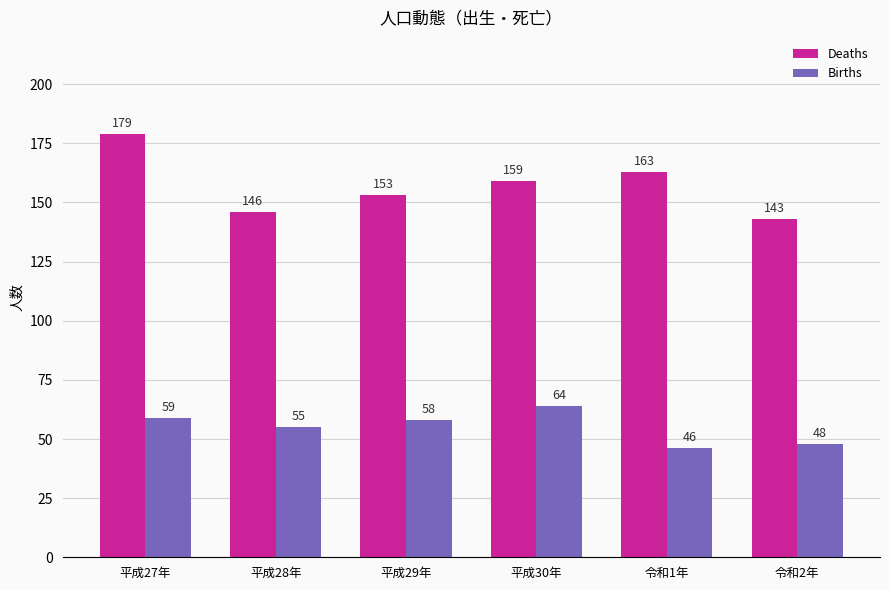

What is the smallest value displayed?

46